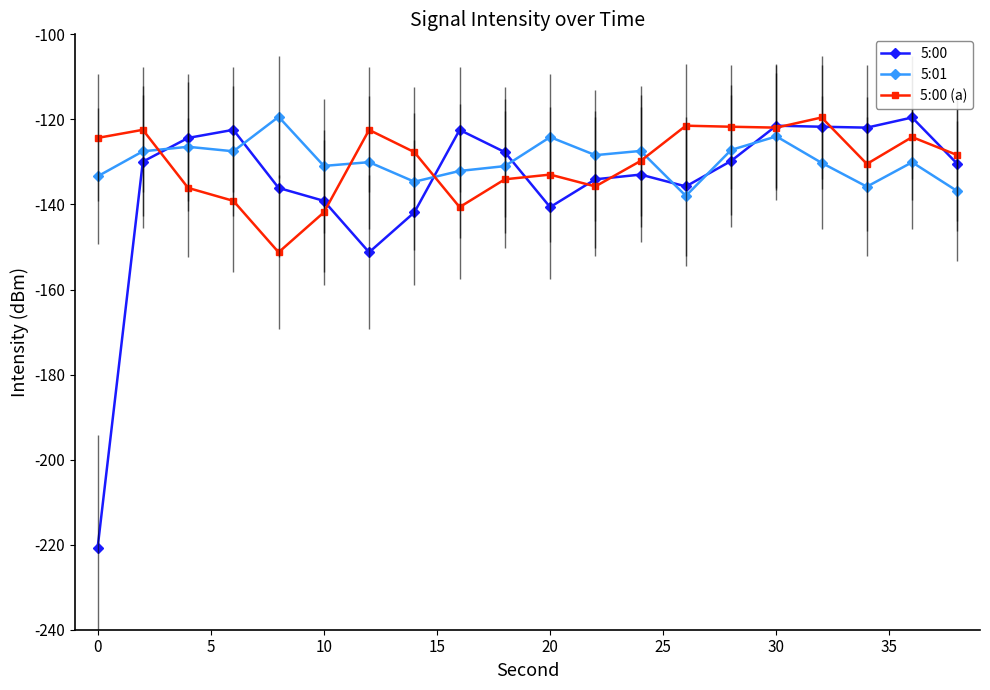

What is the minimum value shown in the chart?

-220.8